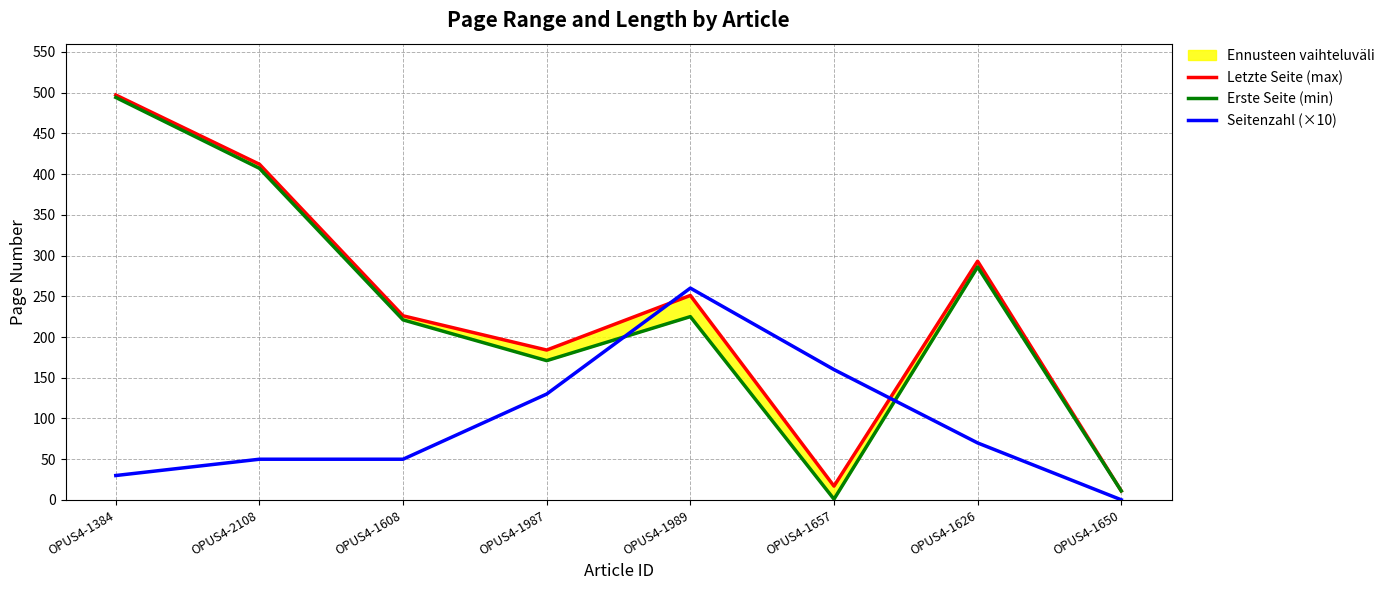

Reading left to right, what are all the values shown in this chart?

Letzte Seite (max): 497.0	412.0	226.0	184.0	251.0	17.0	293.0	11.1
Erste Seite (min): 494.0	407.0	221.0	171.0	225.0	1.0	286.0	11.1
Seitenzahl (×10): 30.0	50.0	50.0	130.0	260.0	160.0	70.0	0.2